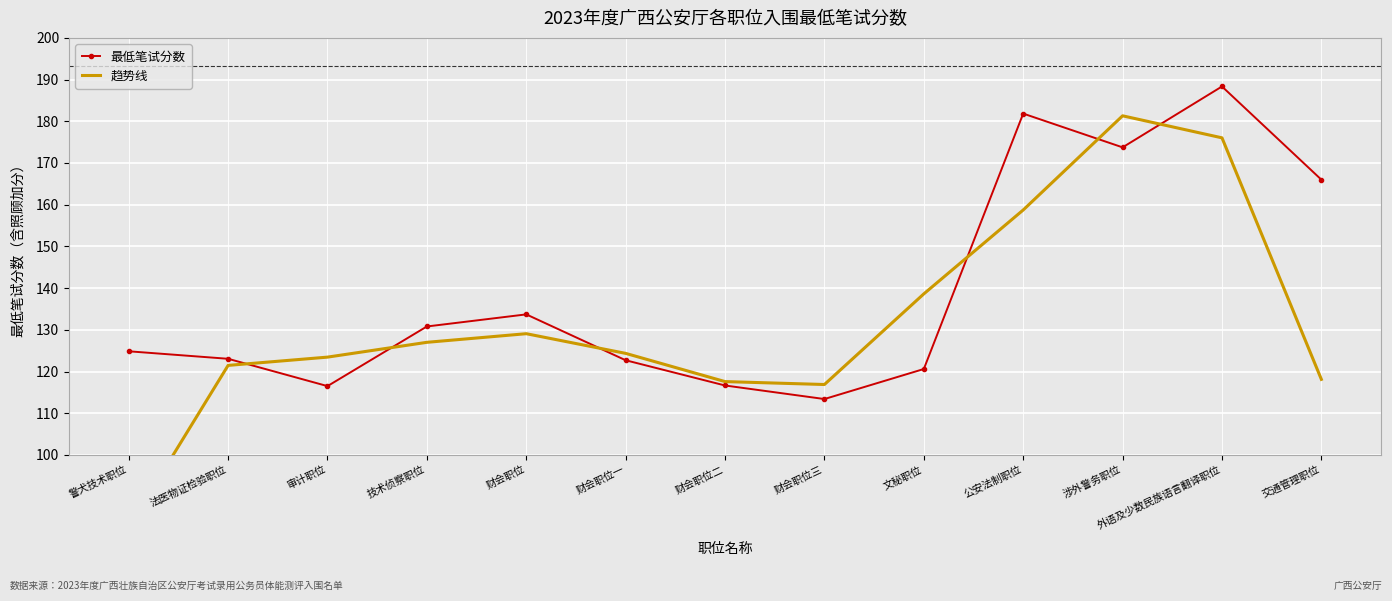

Between 警犬技术职位 and 审计职位, which series saw the biggest shift?

趋势线